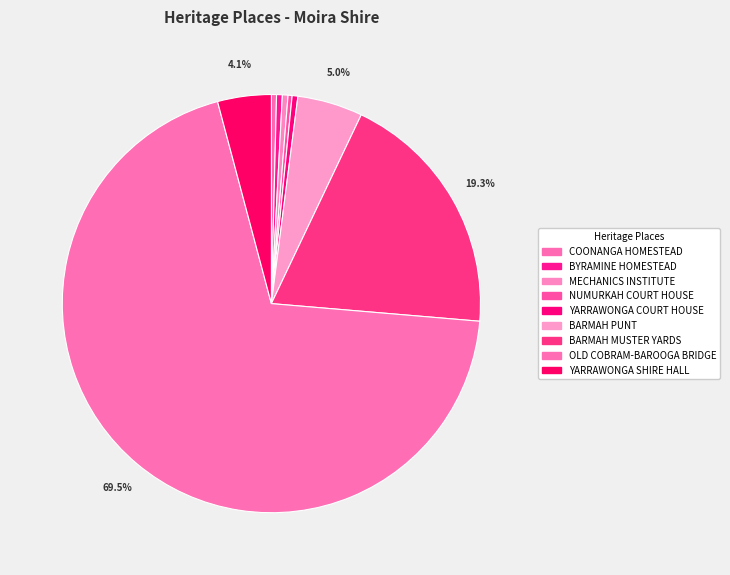

Is it true that YARRAWONGA SHIRE HALL is 4% of the pie?

True